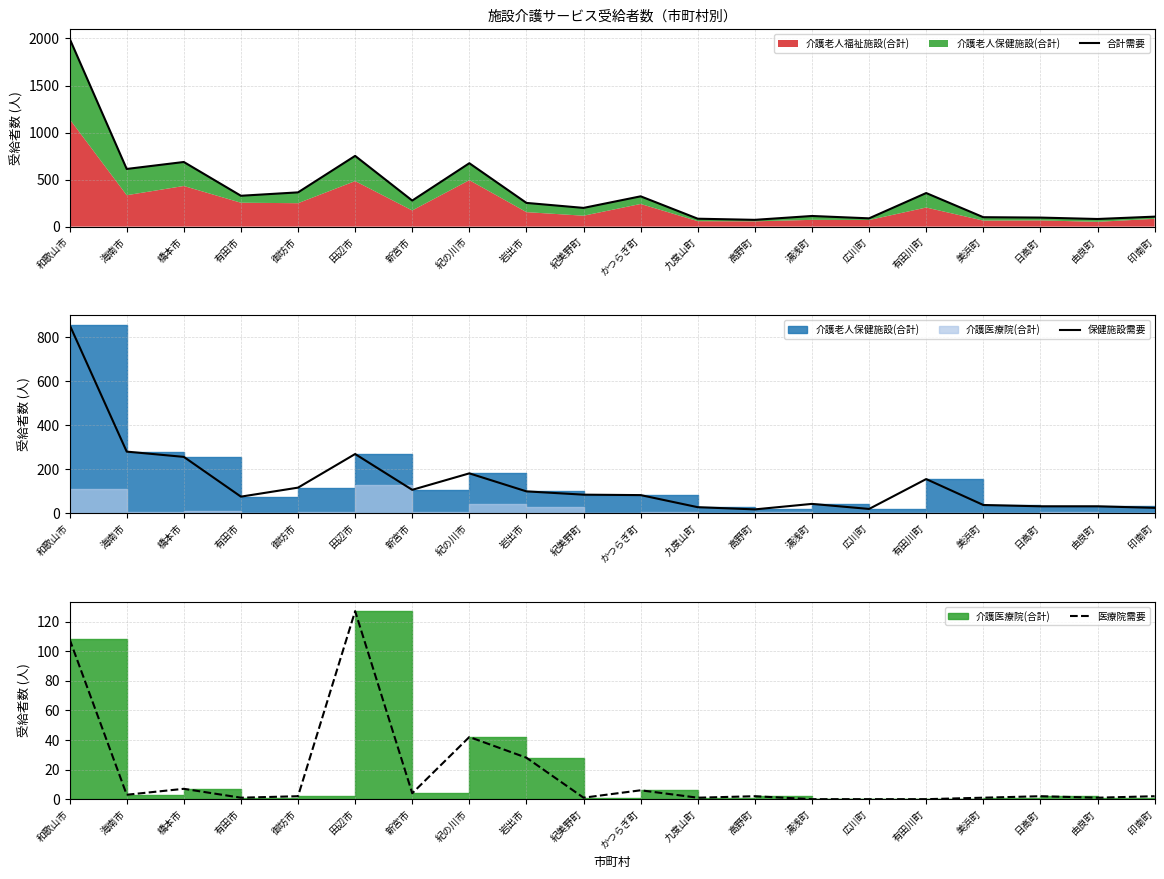

What value does the 保健施設需要 series have at 紀美野町, to the nearest 100?

100